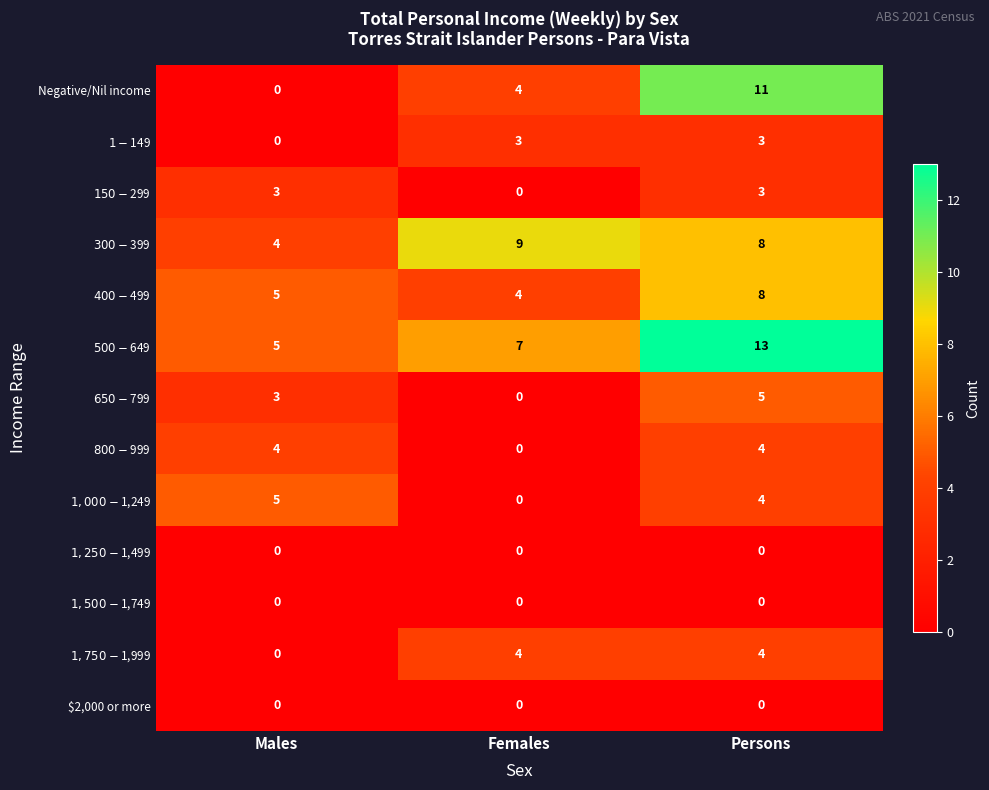

At which category is the sum across all series the highest?

Persons